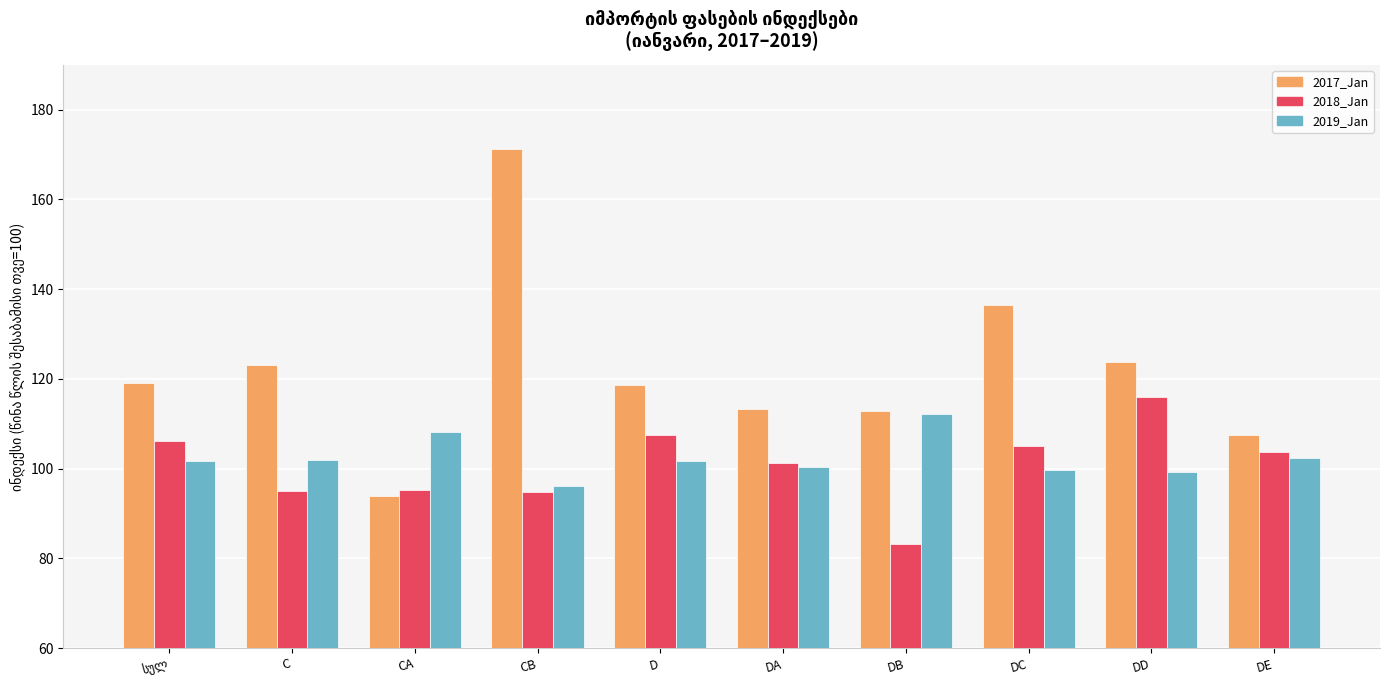

Which category has the highest value in the 2019_Jan series?

DB